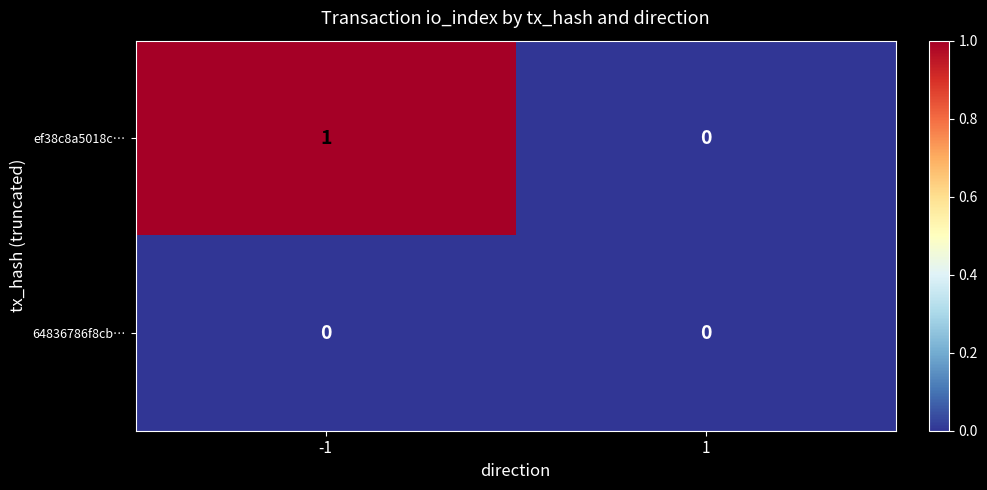

Rank the series by their average value, from highest to lowest.

ef38c8a5018c…, 64836786f8cb…